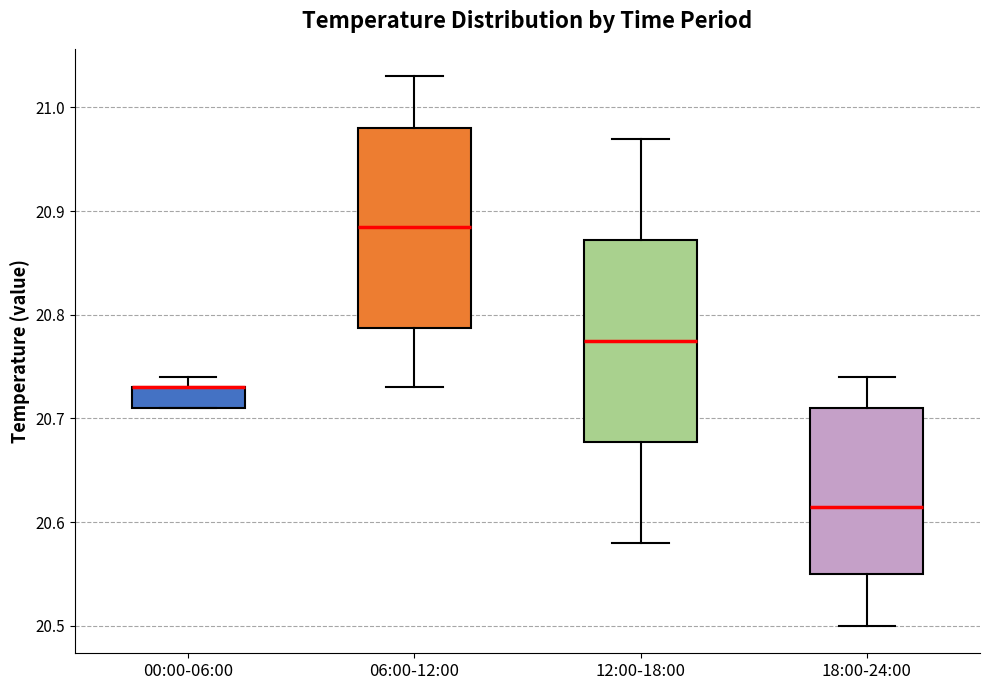

Reading left to right, transcribe this box plot: for each box, give where its median line is, the range the box spans, and where its two whiskers end, as read against the y-axis. The values are not printed on the chart, so give them approximately, as read against the axis.

00:00-06:00: median 20.73 (drawn on the box's upper edge), box 20.71 to 20.73, whiskers 20.71 to 20.74
06:00-12:00: median 20.89, box 20.79 to 20.98, whiskers 20.73 to 21.03
12:00-18:00: median 20.78, box 20.68 to 20.87, whiskers 20.58 to 20.97
18:00-24:00: median 20.62, box 20.55 to 20.71, whiskers 20.50 to 20.74